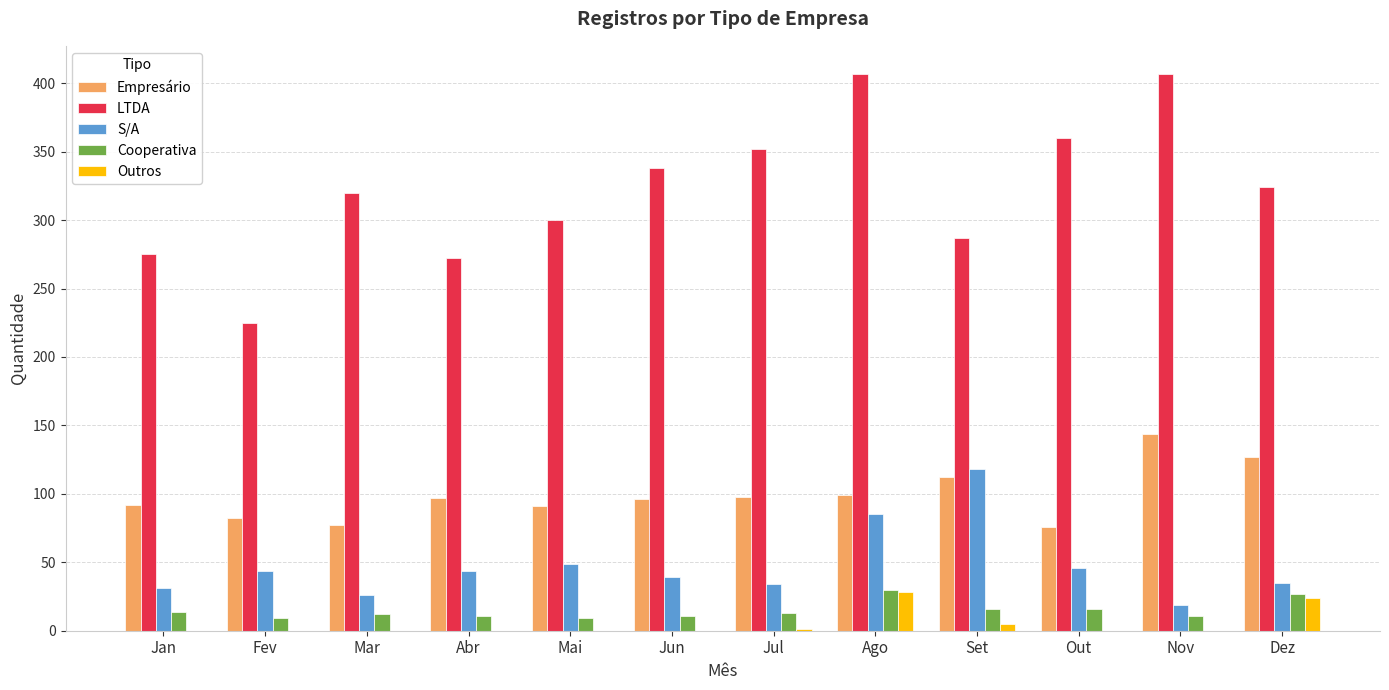

What is the maximum value shown in the chart?

407